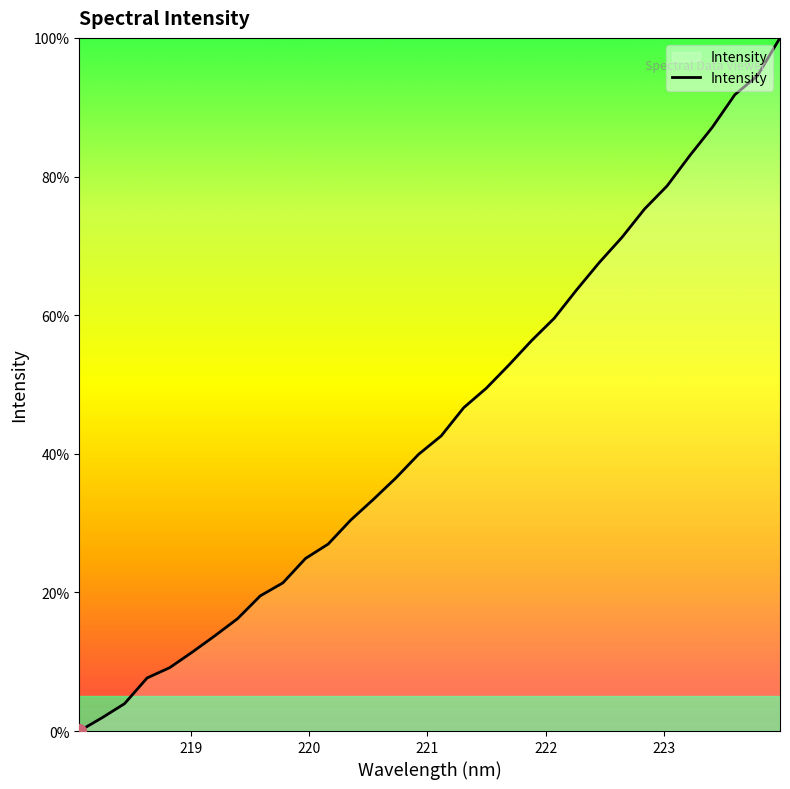

What is the maximum value shown in the chart?

100.0